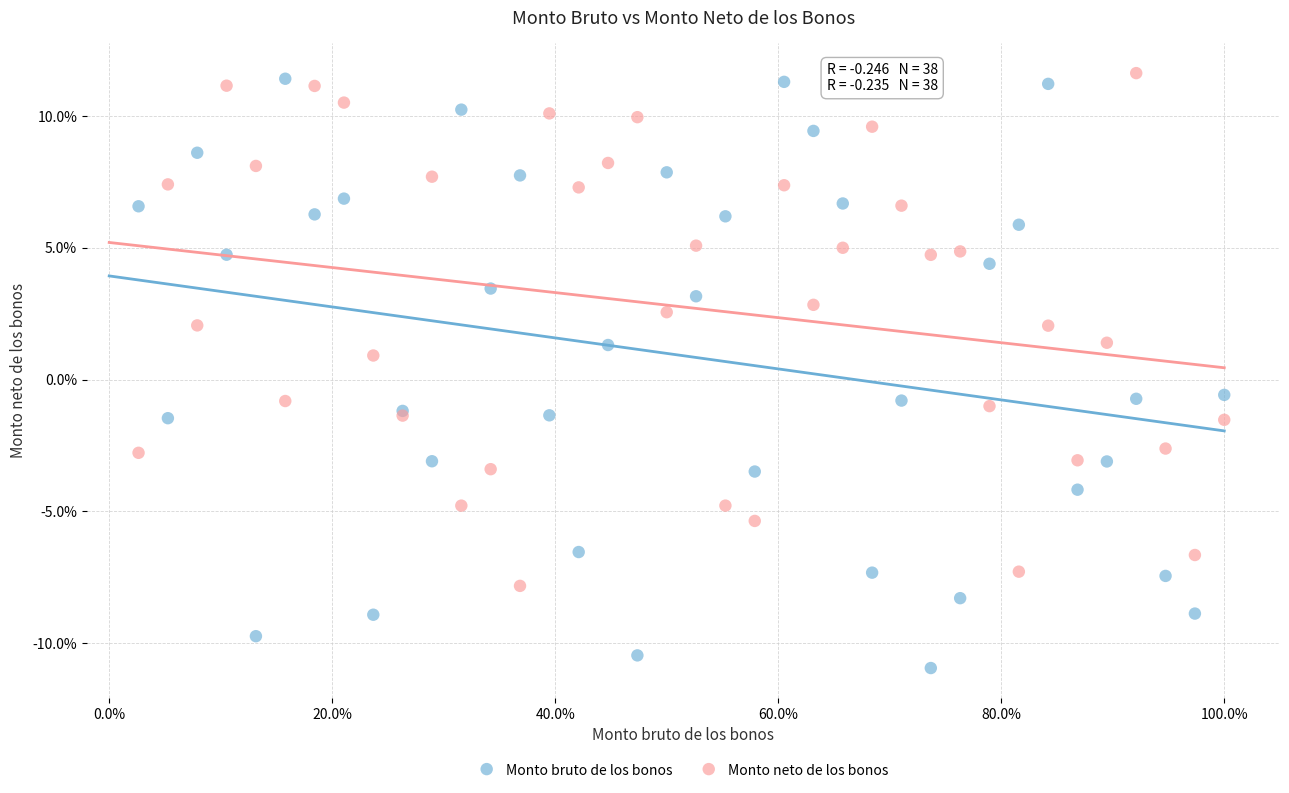

Which series reaches the minimum Y coordinate?

Monto bruto de los bonos